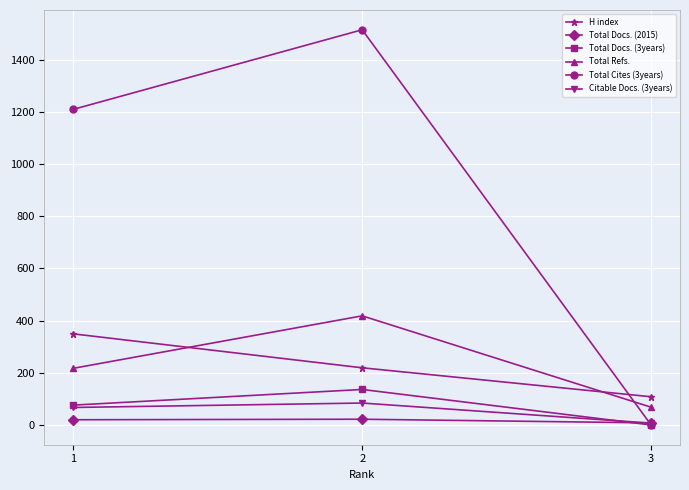

At which label is H index closest to 228?

2